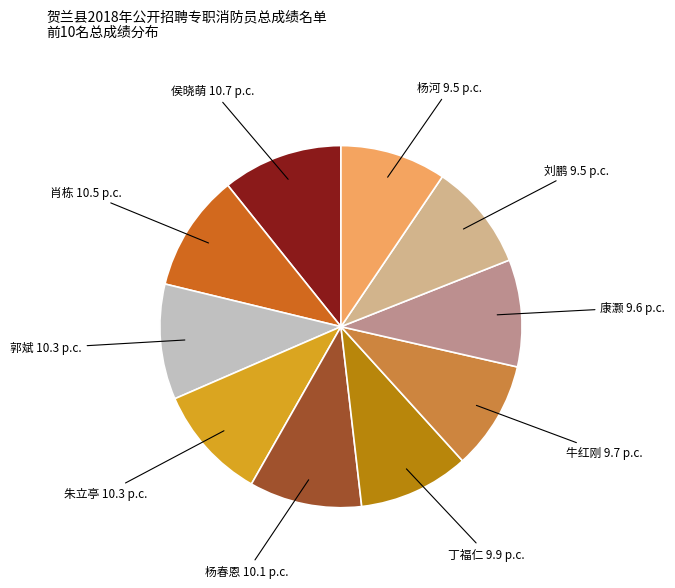

Is there any slice that represents more than half of the pie?

No